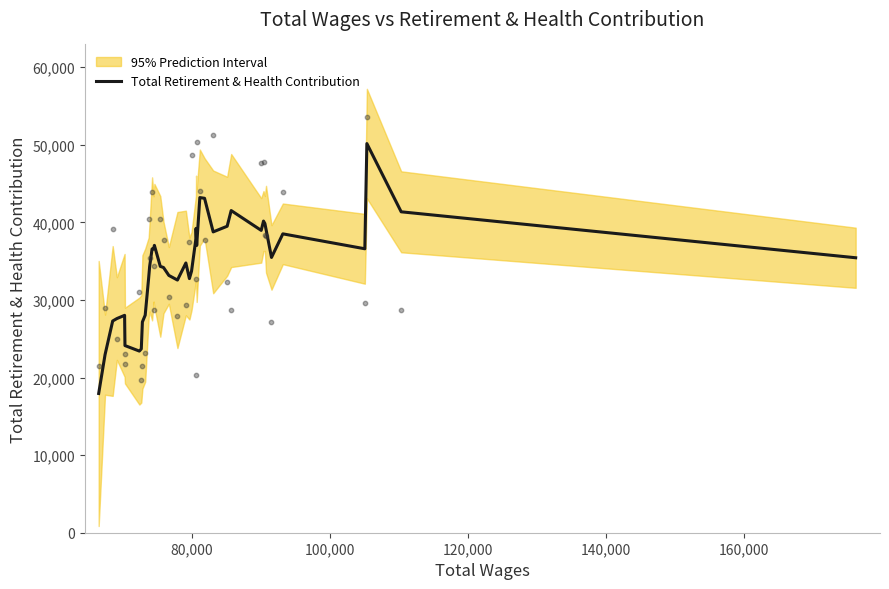

What is the highest value of the Total Retirement & Health Contribution series?

50153.8